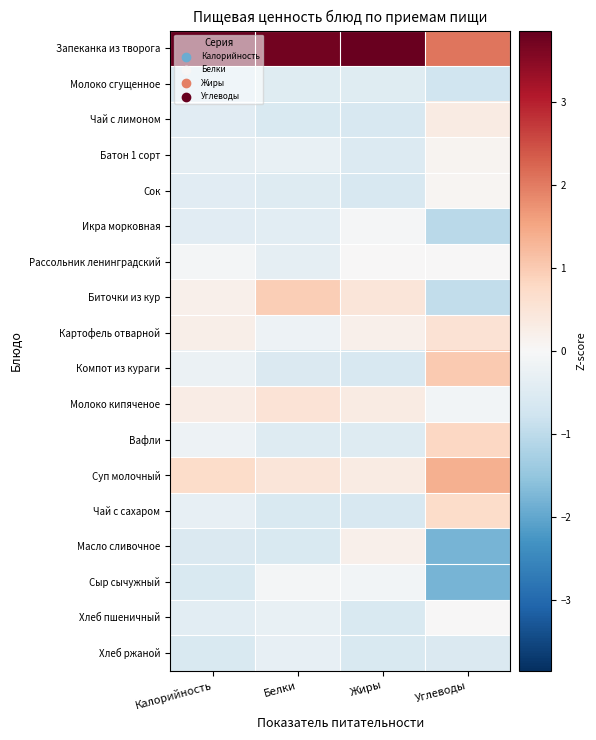

List the series in order of their peak value, highest first.

Запеканка из творога, Суп молочный, Компот из кураги, Биточки из кур, Вафли, Чай с сахаром, Картофель отварной, Молоко кипяченое, Чай с лимоном, Масло сливочное, Батон 1 сорт, Сок, Хлеб пшеничный, Рассольник ленинградский, Икра морковная, Сыр сычужный, Хлеб ржаной, Молоко сгущенное